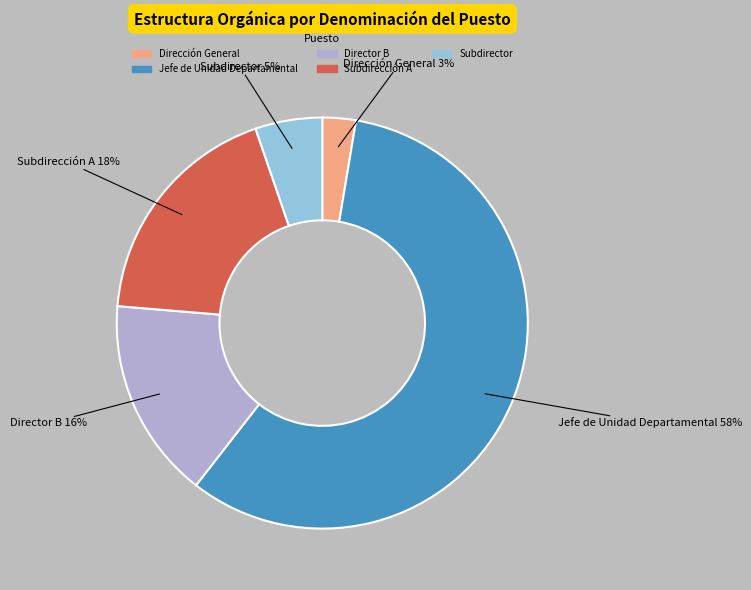

Count the number of slices in the pie.

5